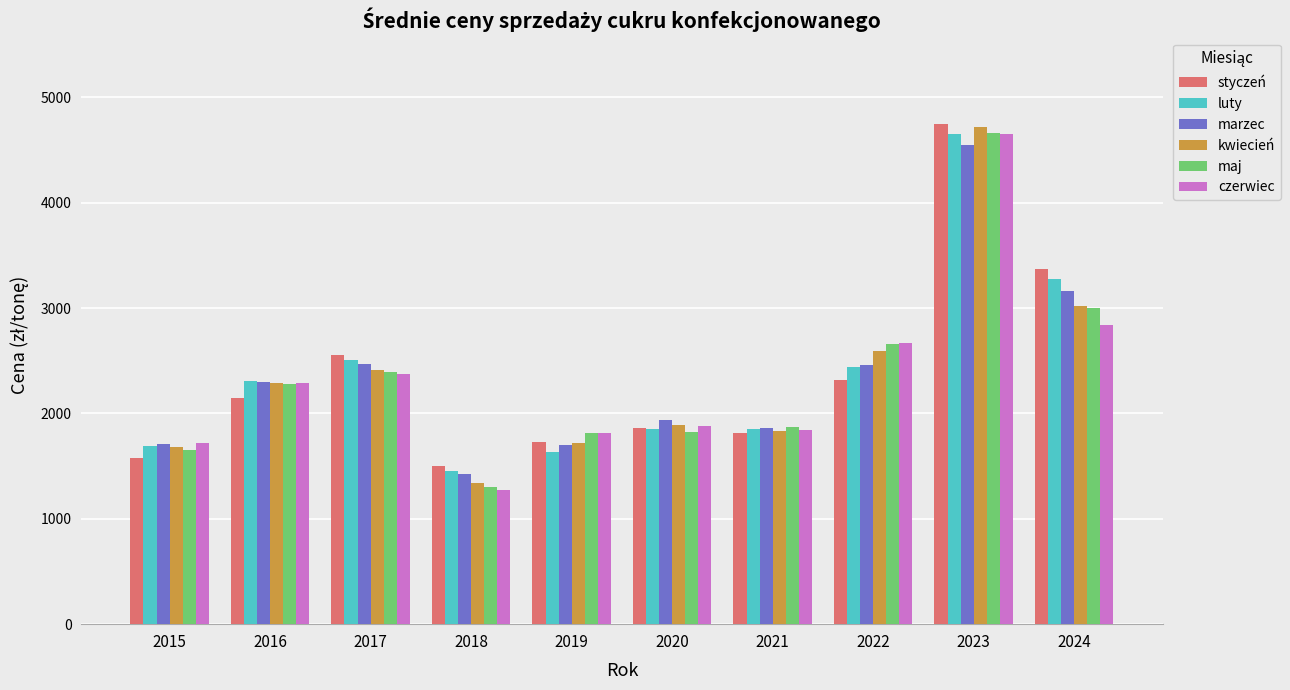

Is it true that kwiecień equals 1892.7 at 2020?

True